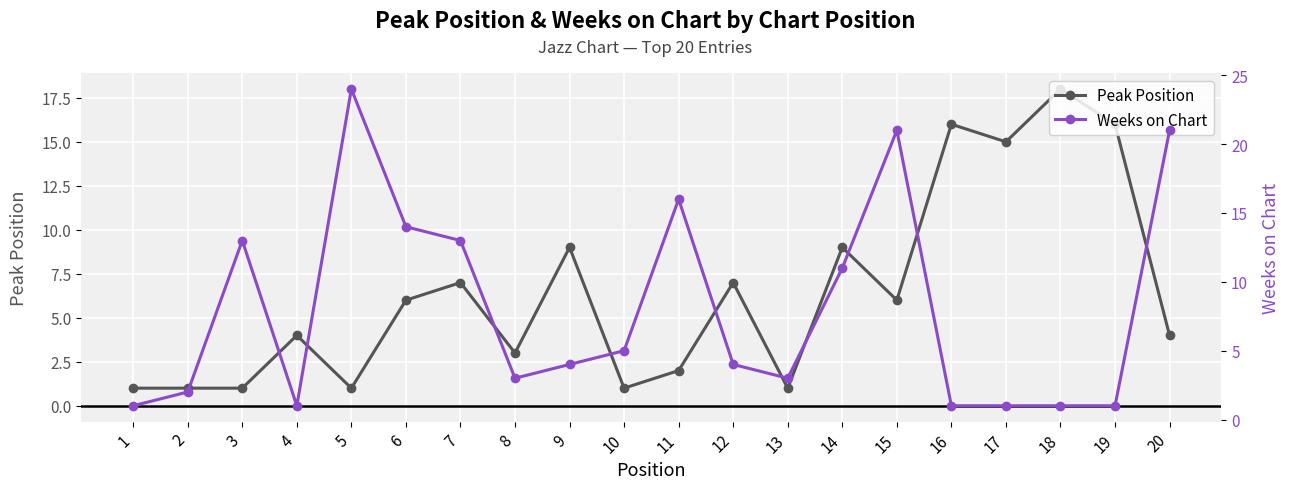

What is the sum of all Weeks on Chart values?

160